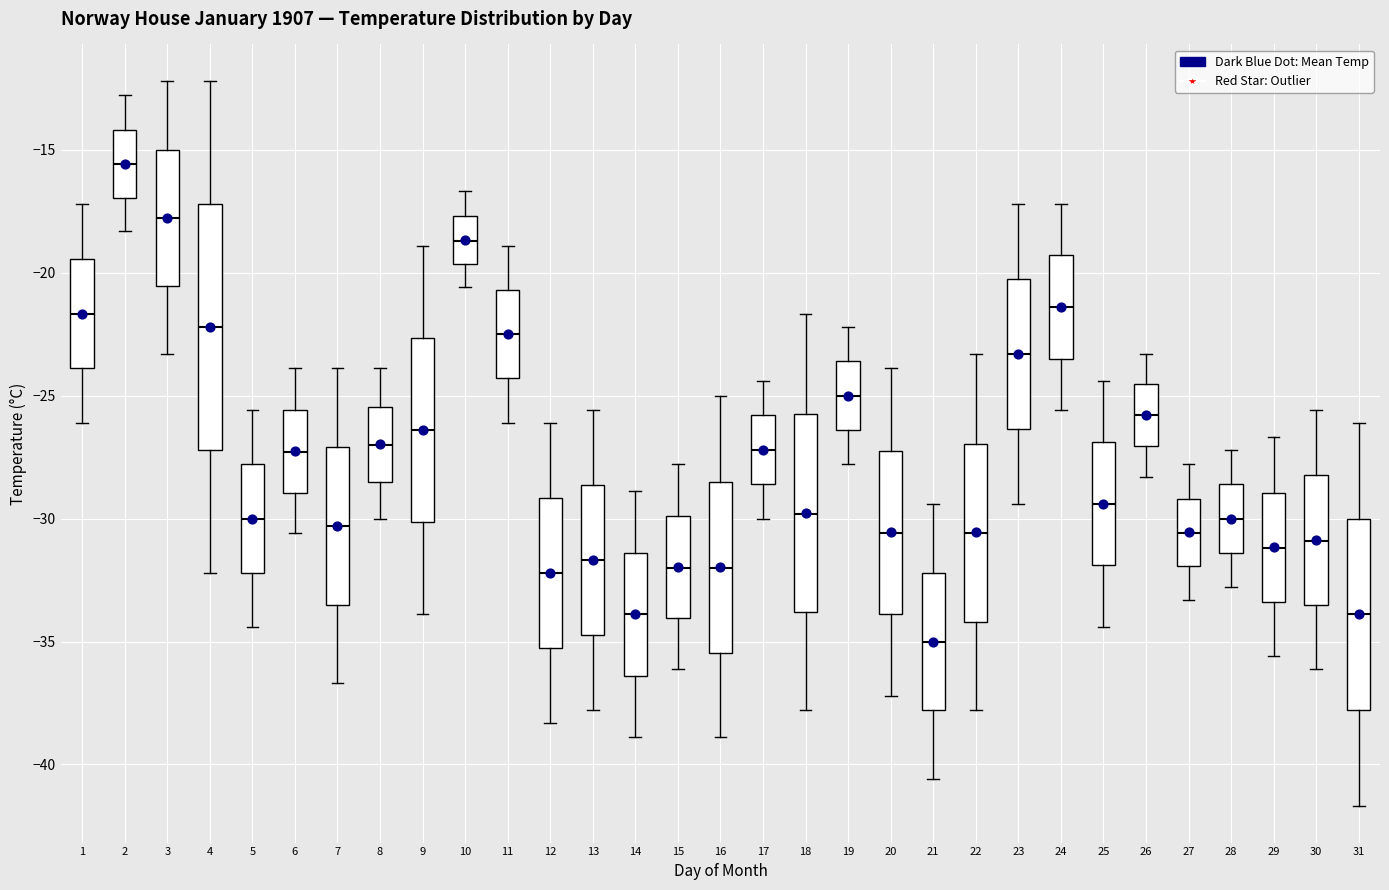

Which box has the lowest median line?

21